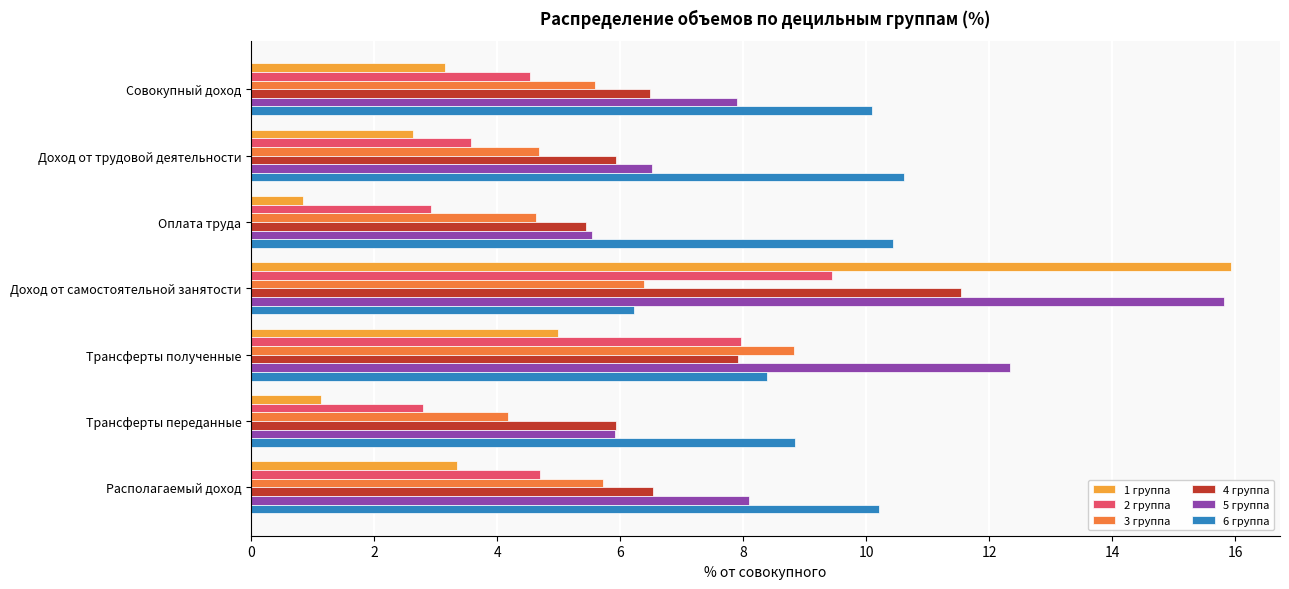

What is the sum of the 5 группа values at Трансферты полученные and Совокупный доход?

20.2